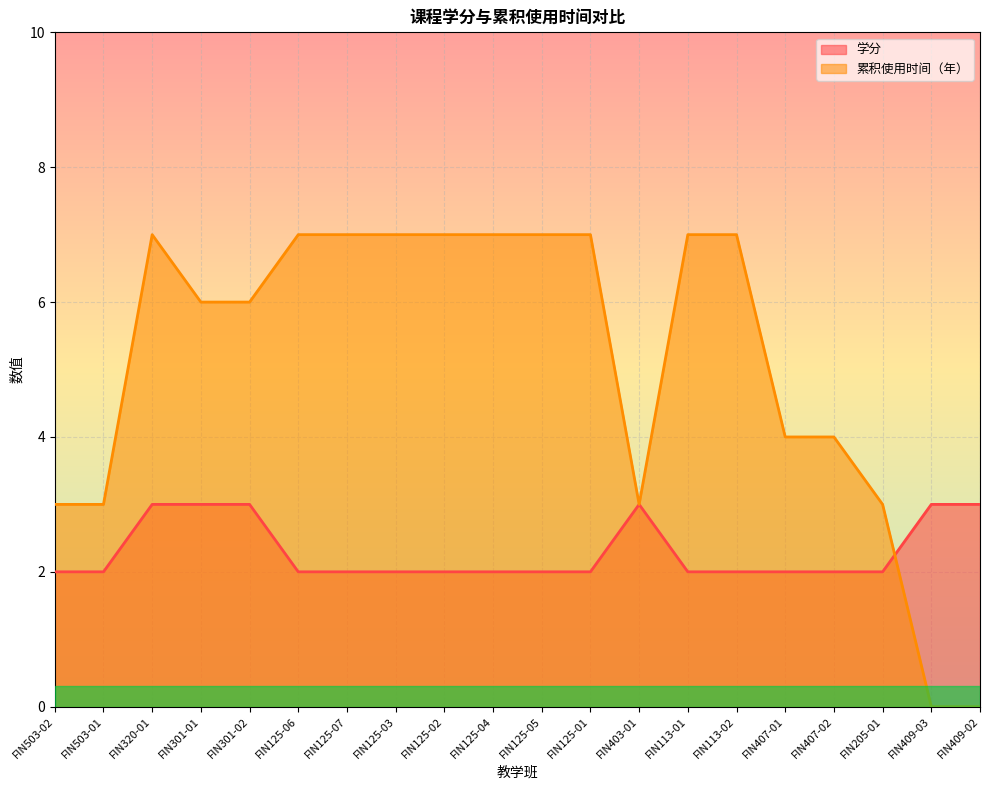

Reading right to left, what are all the values shown in this chart?

学分: 3	3	2	2	2	2	2	3	2	2	2	2	2	2	2	3	3	3	2	2
累积使用时间（年）: 0	0	3	4	4	7	7	3	7	7	7	7	7	7	7	6	6	7	3	3